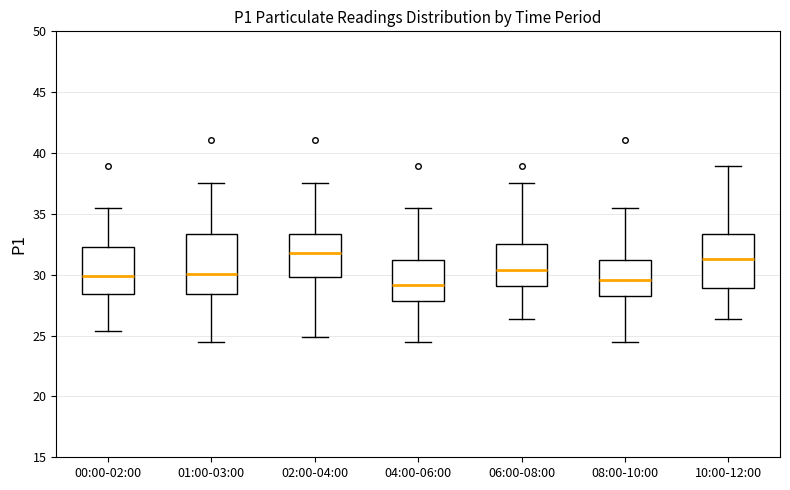

Reading left to right, transcribe this box plot: for each box, give where its median line is, the range the box spans, and where its two whiskers end, as read against the y-axis. The values are not printed on the chart, so give them approximately, as read against the axis.

00:00-02:00: median 30.0, box 28.5 to 32.5, whiskers 25.5 to 35.5
01:00-03:00: median 30.0, box 28.5 to 33.5, whiskers 24.5 to 37.5
02:00-04:00: median 32.0, box 30.0 to 33.5, whiskers 25.0 to 37.5
04:00-06:00: median 29.0, box 28.0 to 31.0, whiskers 24.5 to 35.5
06:00-08:00: median 30.5, box 29.0 to 32.5, whiskers 26.5 to 37.5
08:00-10:00: median 29.5, box 28.5 to 31.0, whiskers 24.5 to 35.5
10:00-12:00: median 31.5, box 29.0 to 33.5, whiskers 26.5 to 39.0